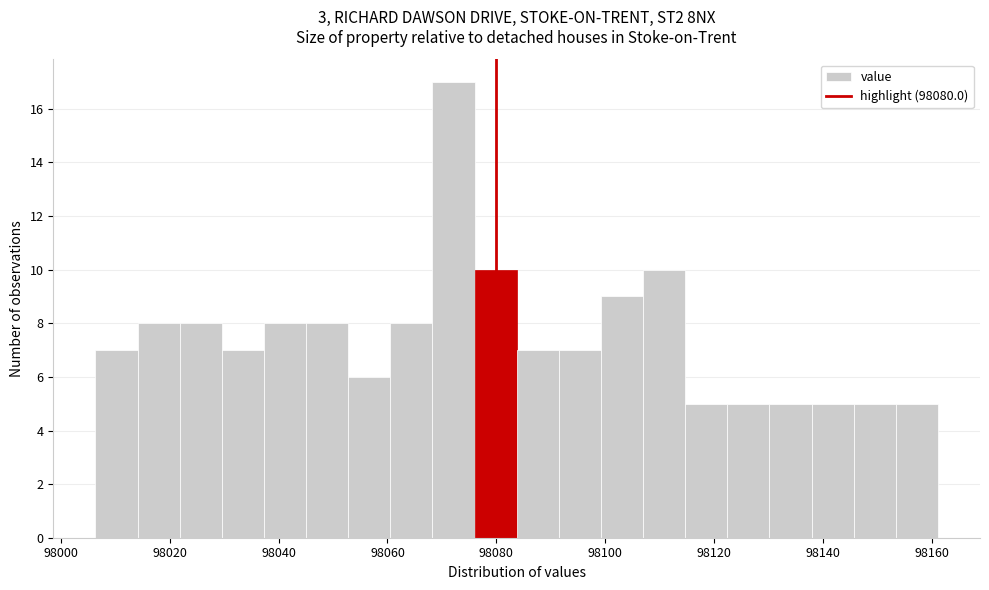

Read against the x-axis, roughly where is the centre of the tallest bar?

98072